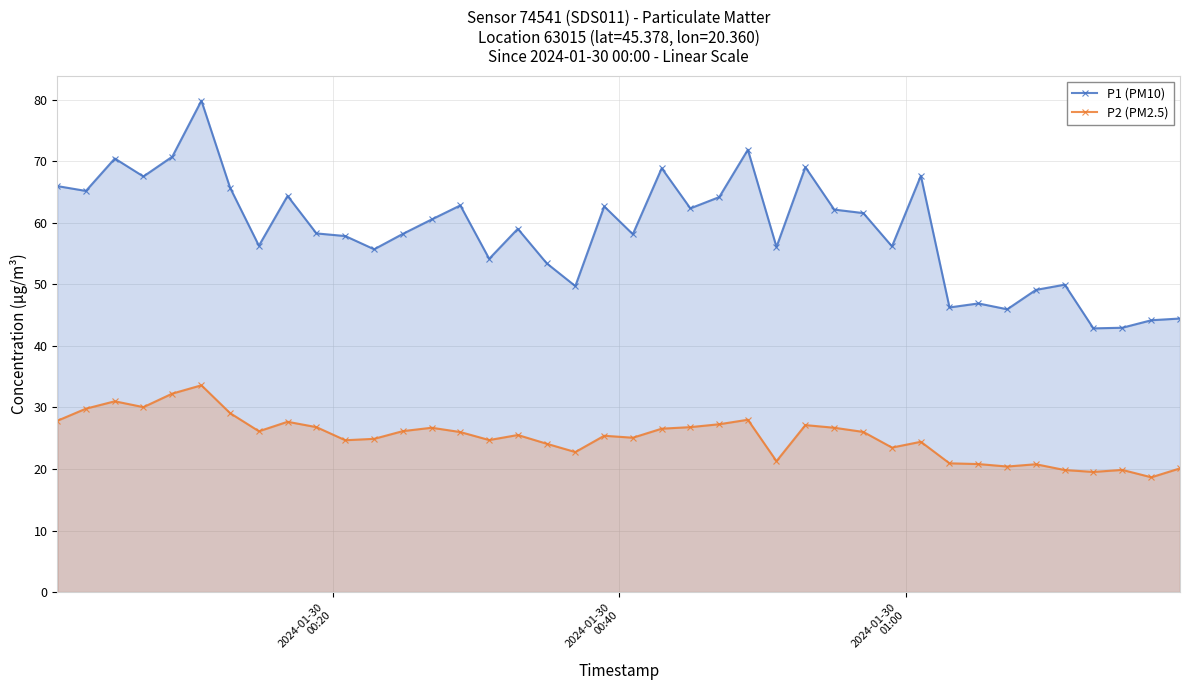

What is the difference between the maximum and minimum values in the P1 (PM10) series?

37.0